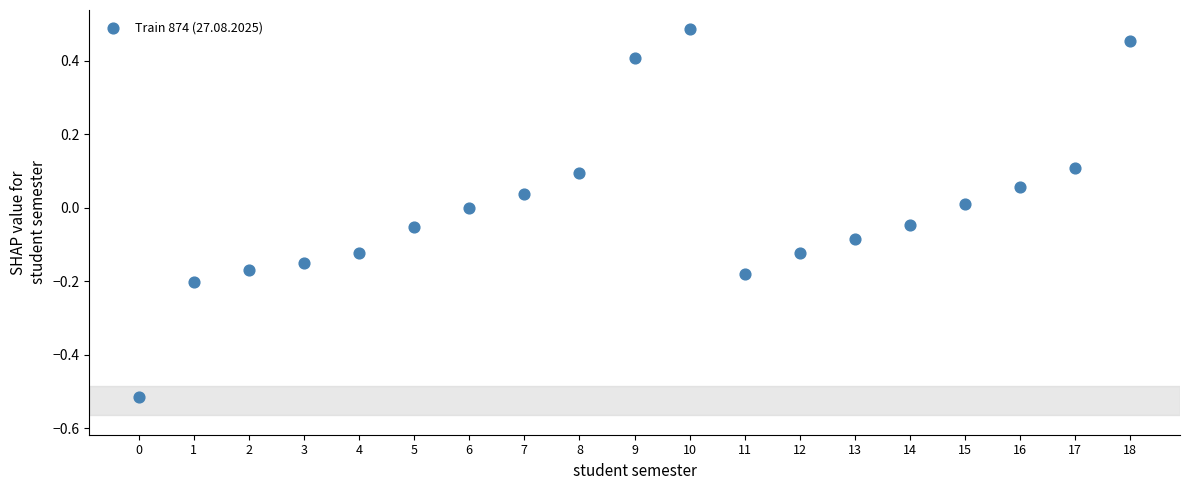

What is the range of Y values (max minus min)?

1.0